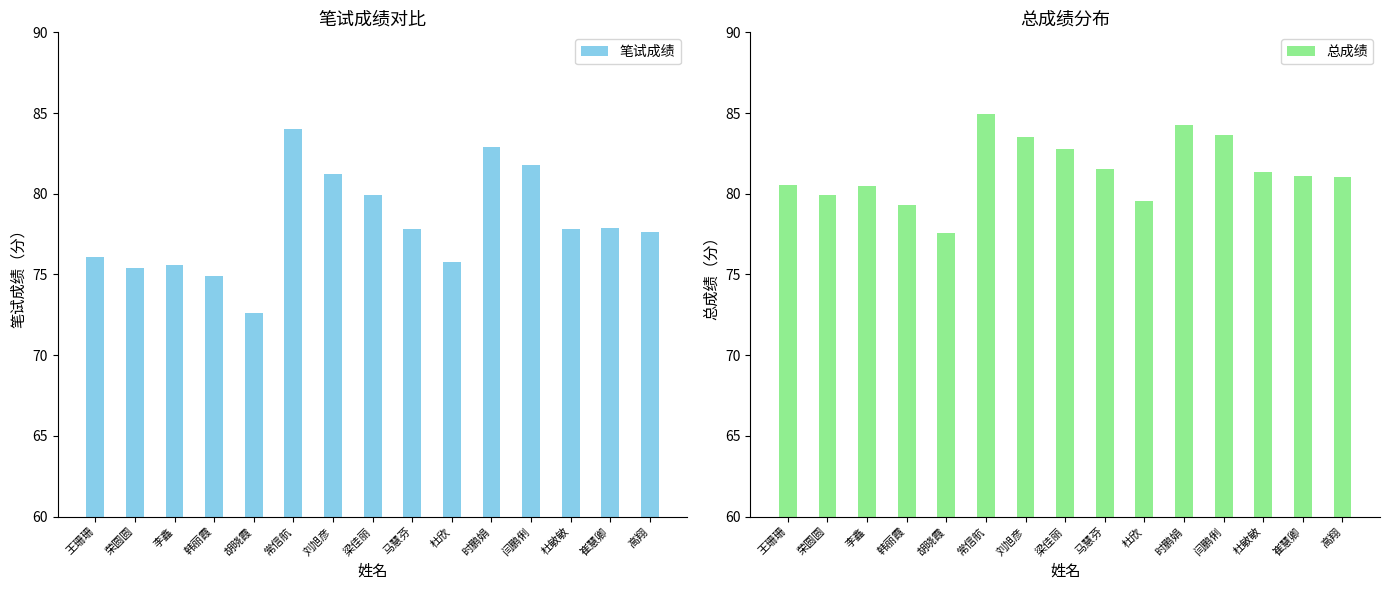

Between 荣圆圆 and 闫鹏俐, which is larger?

闫鹏俐